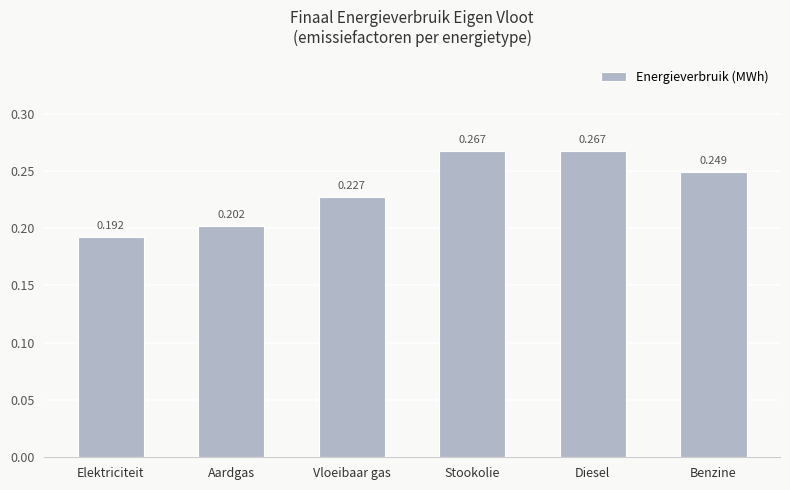

What is the sum of all values?

1.4